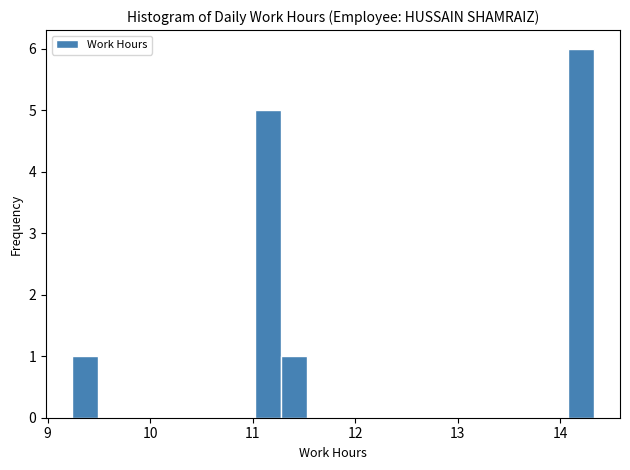

Read against the x-axis, roughly where is the centre of the tallest bar?

14.2